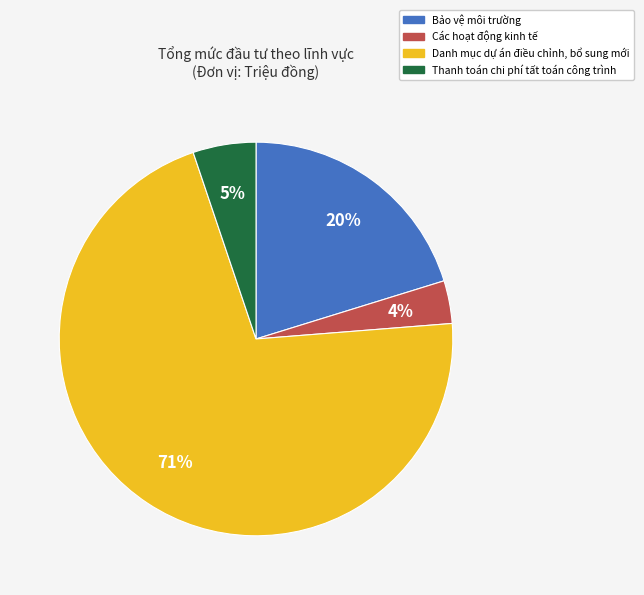

Which slice is the smallest?

Các hoạt động kinh tế